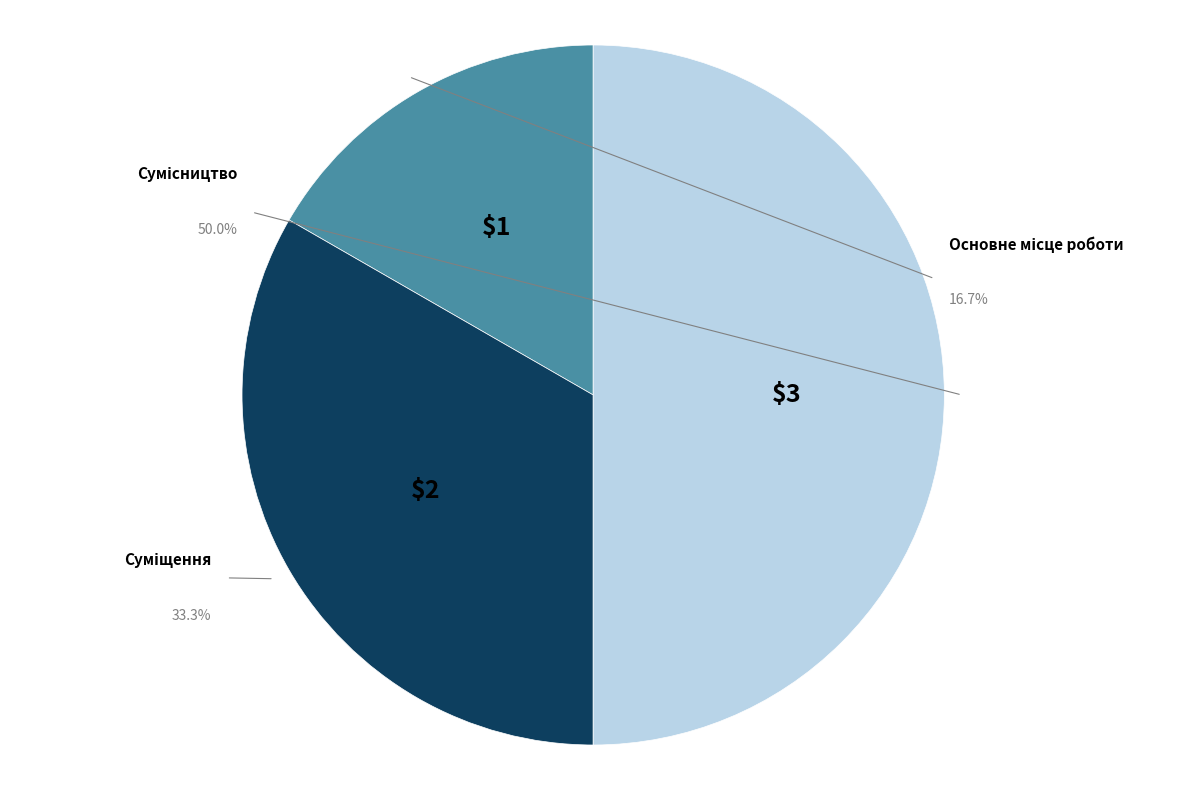

Which category has the smallest portion of the pie?

Основне місце роботи